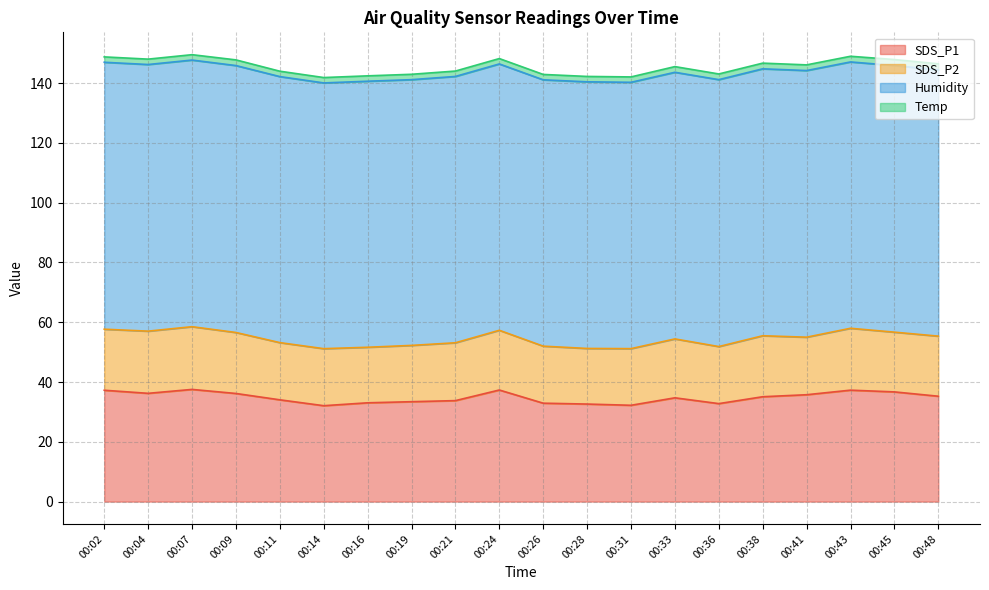

Where is the first local maximum for SDS_P2?

00:07